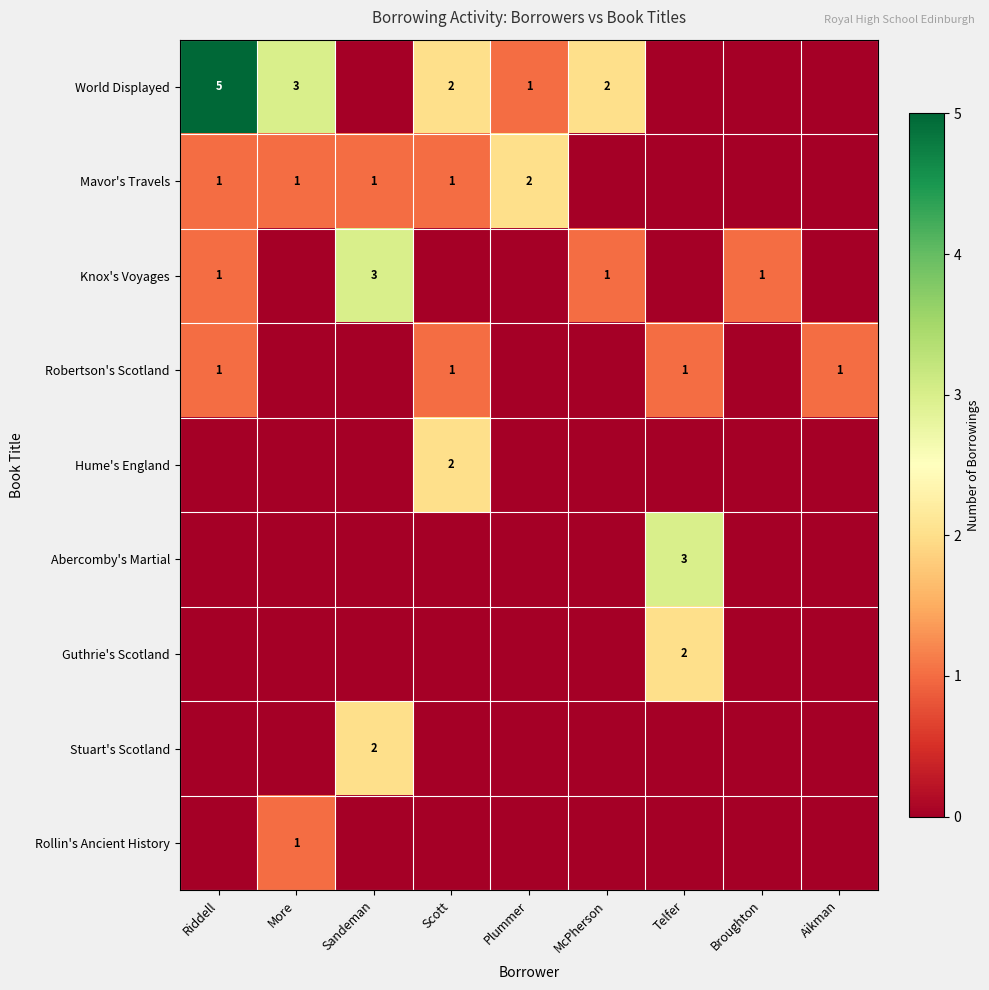

The value of Robertson's Scotland at Telfer is 1. True or false?

True